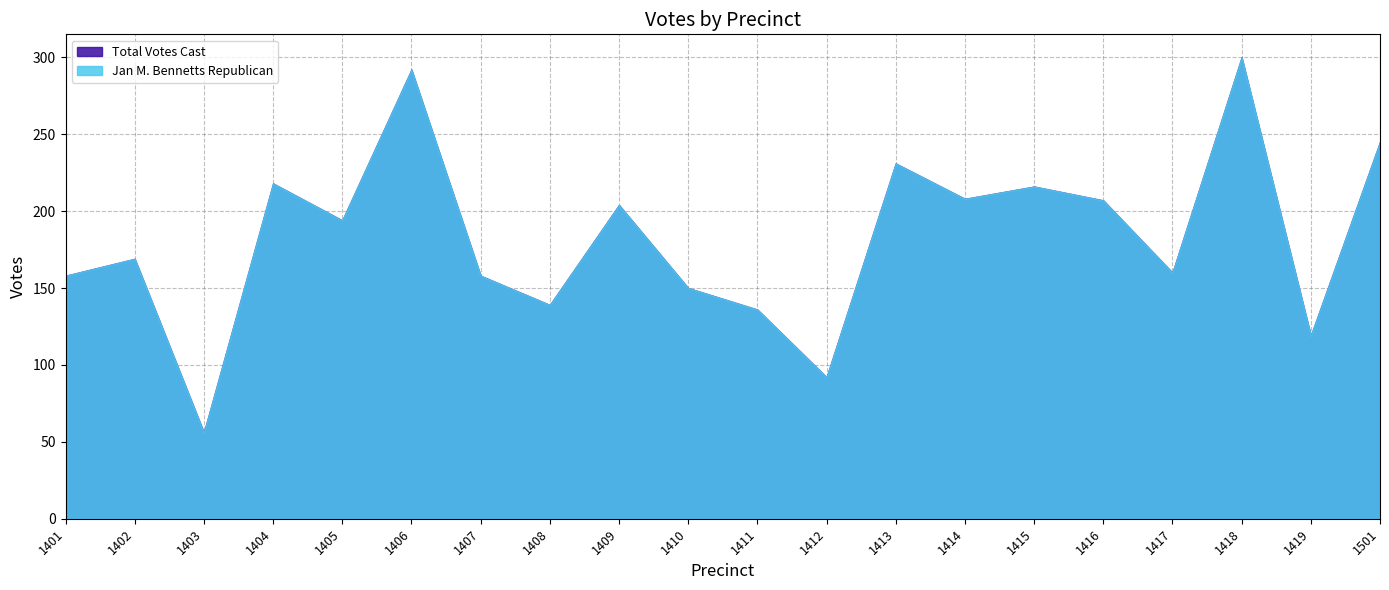

At how many categories does at least one series exceed 246?

2